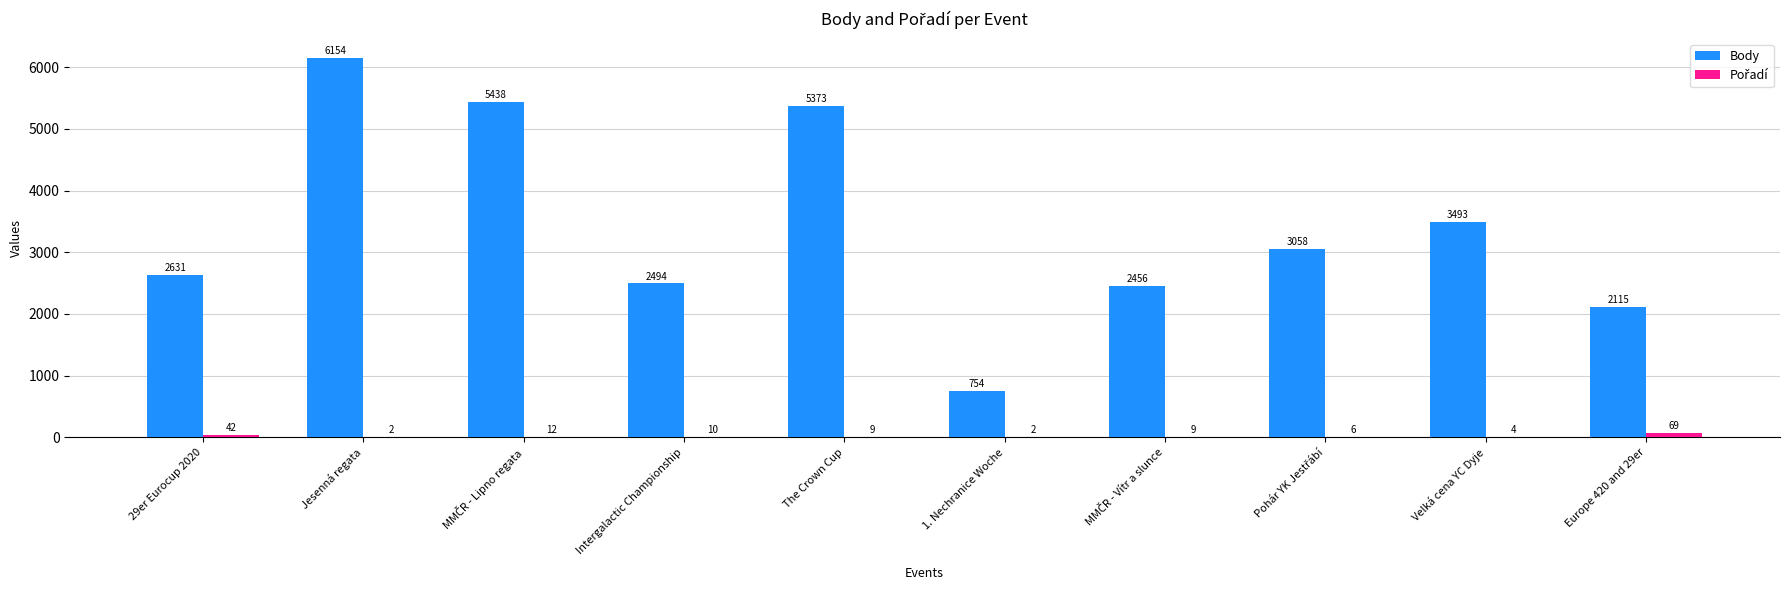

Where is Body nearest to the value 3454?

Velká cena YC Dyje